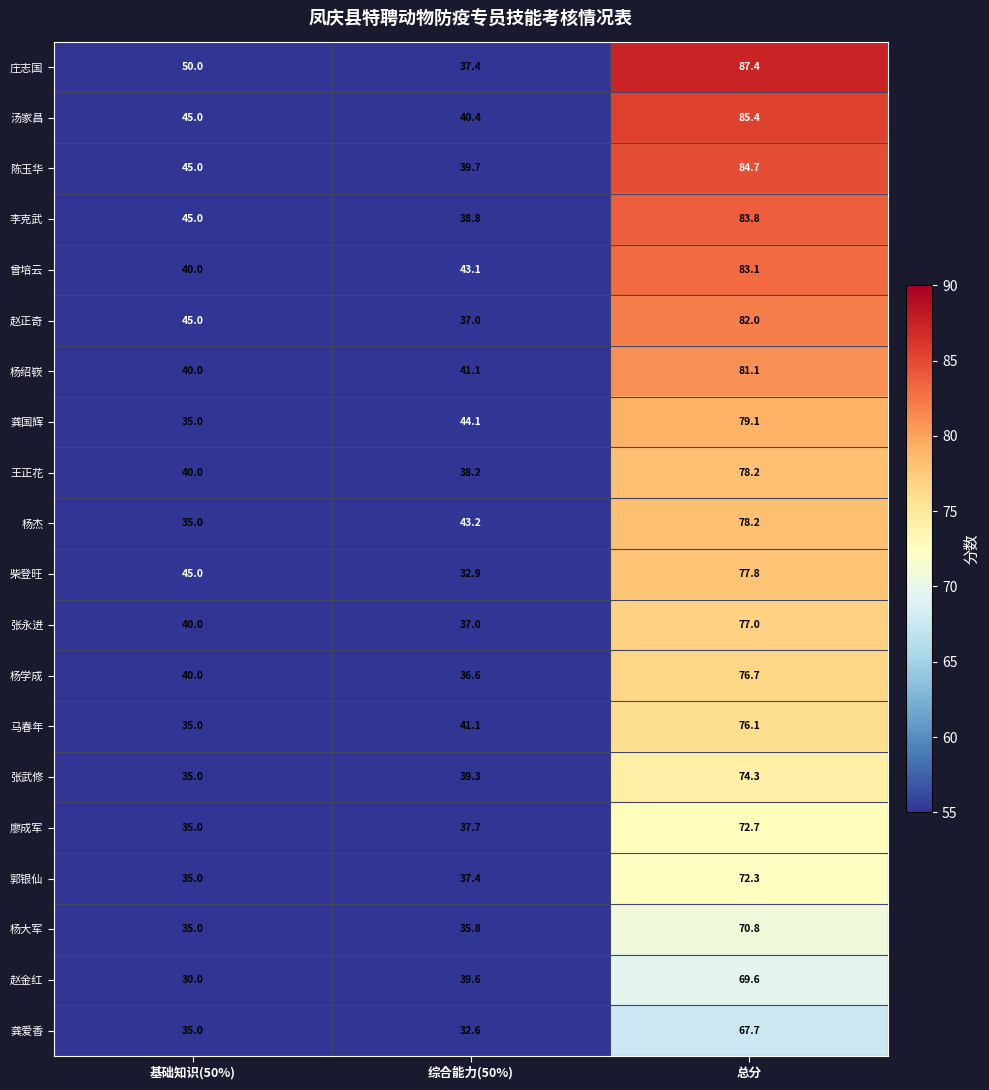

Which category has the lowest value in the 张武修 series?

基础知识(50%)